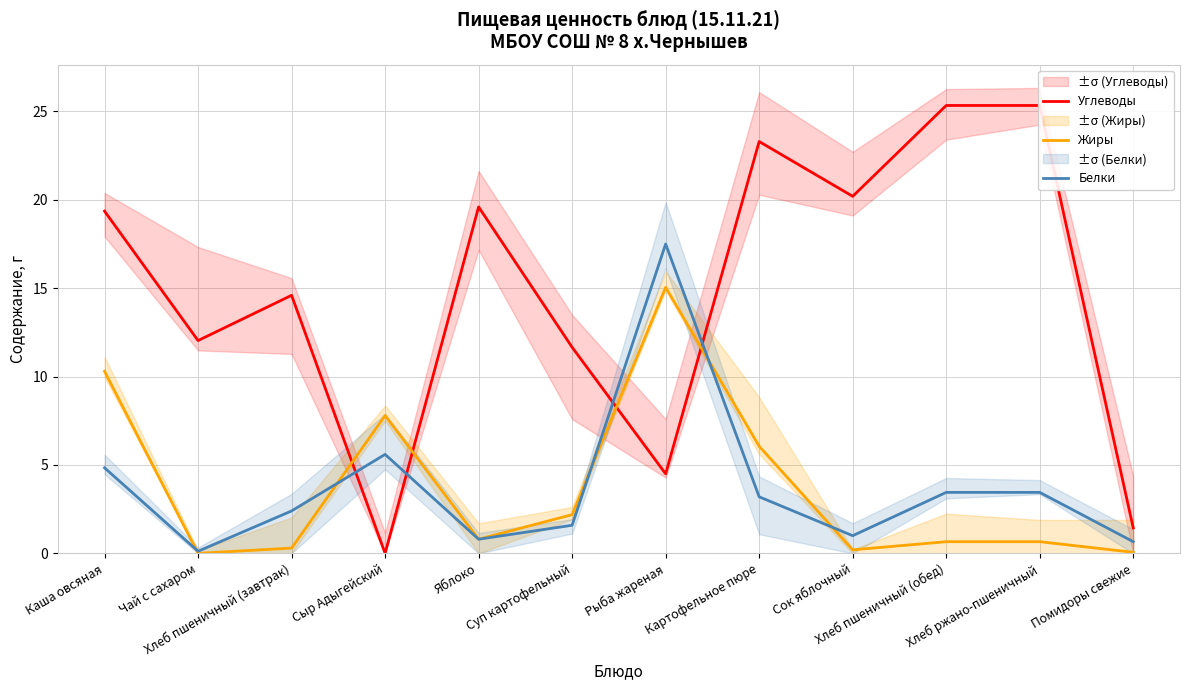

Reading right to left, what are all the values shown in this chart?

Углеводы: 1.4	25.3	25.3	20.2	23.3	4.5	11.7	19.6	0.0	14.6	12.0	19.4
Жиры: 0.1	0.7	0.7	0.2	6.1	15.1	2.2	0.8	7.8	0.3	0.0	10.3
Белки: 0.7	3.5	3.5	1.0	3.2	17.5	1.6	0.8	5.6	2.4	0.1	4.8